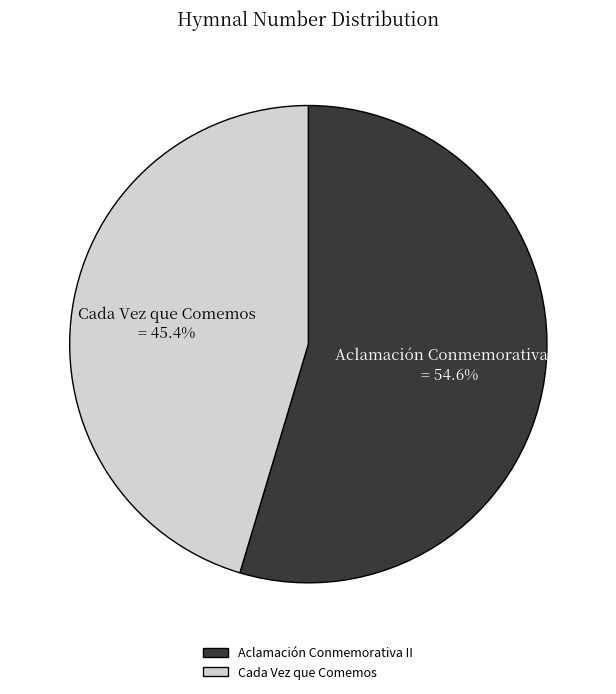

How many segments does this pie chart have?

2